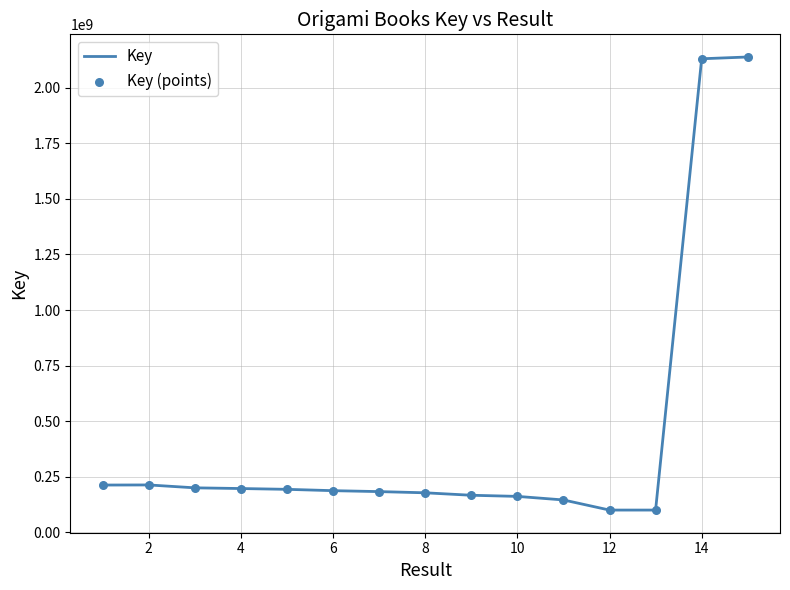

What is the maximum value shown in the chart?

2137686098